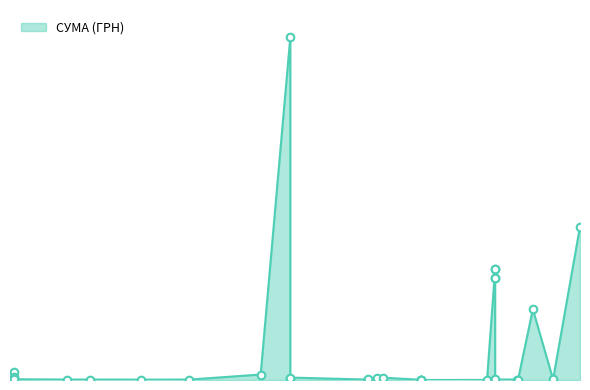

What is the change in value from 05.08.2019 to 01.03.2019?

-431435.4